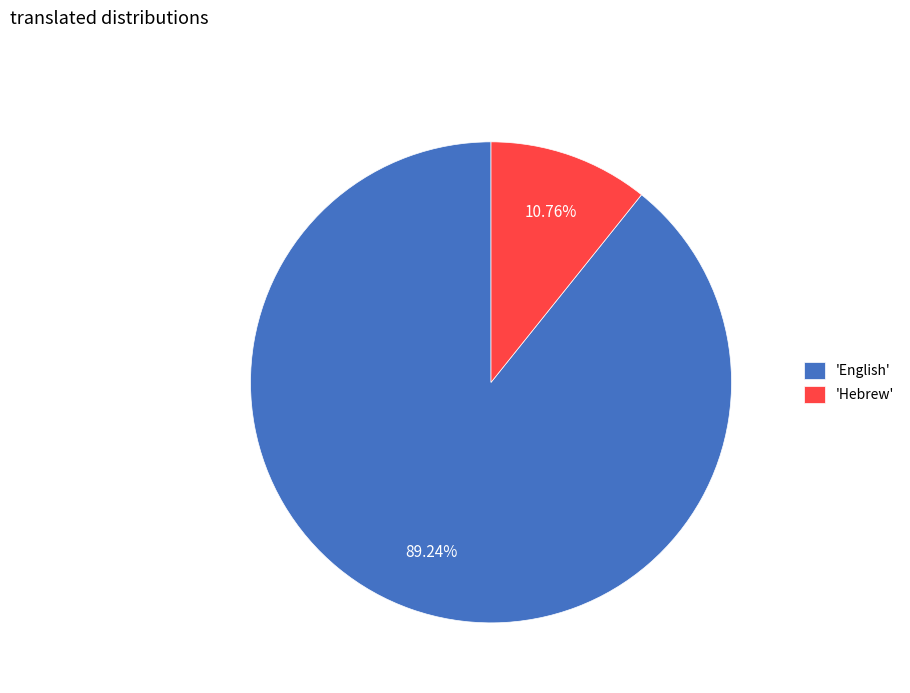

How many slices are in this pie chart?

2